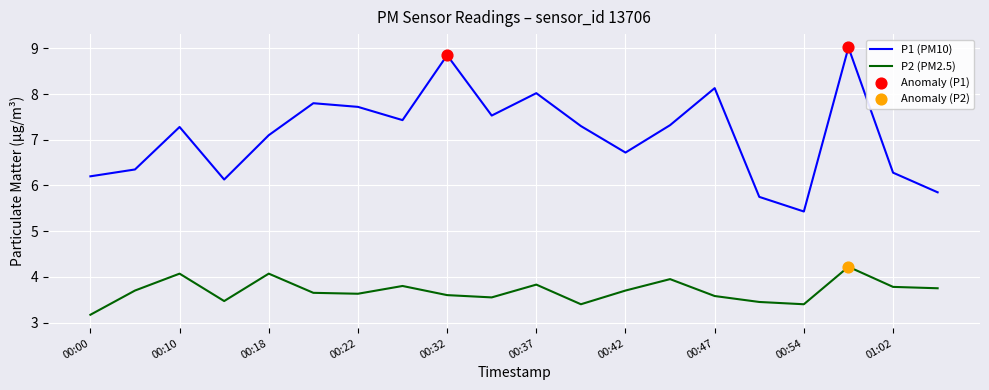

Which series has the widest spread of values?

P1 (PM10)